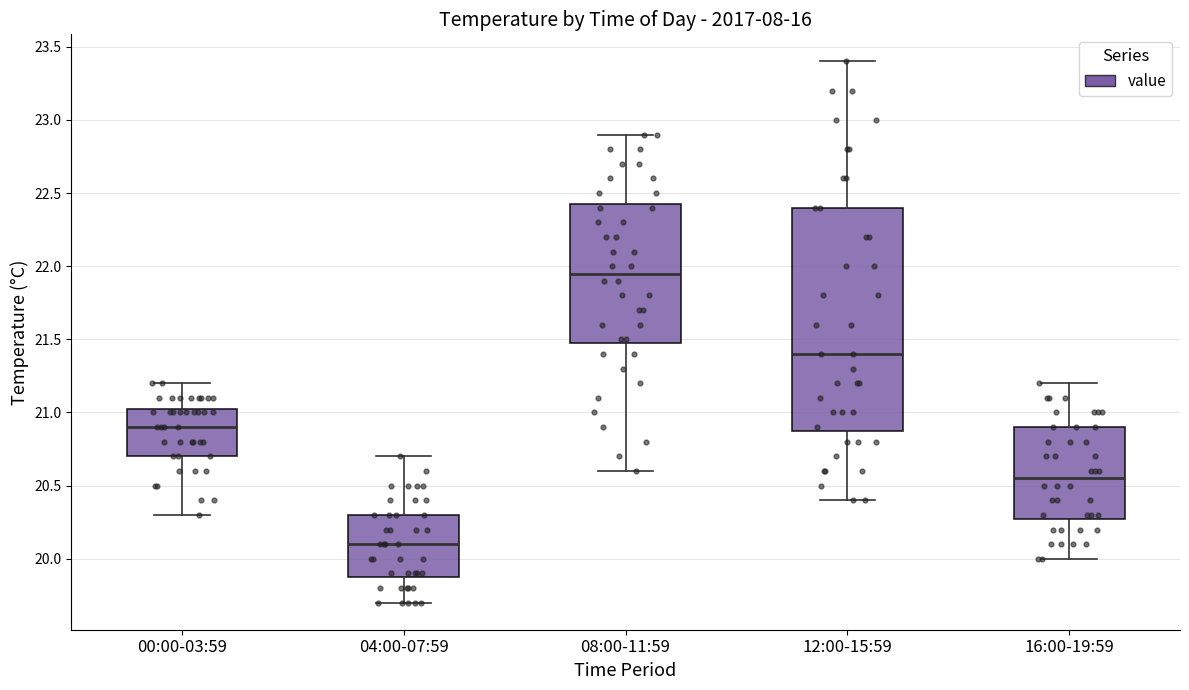

Reading left to right, transcribe this box plot: for each box, give where its median line is, the range the box spans, and where its two whiskers end, as read against the y-axis. The values are not printed on the chart, so give them approximately, as read against the axis.

00:00-03:59: median 20.90, box 20.70 to 21.05, whiskers 20.30 to 21.20
04:00-07:59: median 20.10, box 19.90 to 20.30, whiskers 19.70 to 20.70
08:00-11:59: median 21.95, box 21.50 to 22.45, whiskers 20.60 to 22.90
12:00-15:59: median 21.40, box 20.90 to 22.40, whiskers 20.40 to 23.40
16:00-19:59: median 20.55, box 20.30 to 20.90, whiskers 20.00 to 21.20